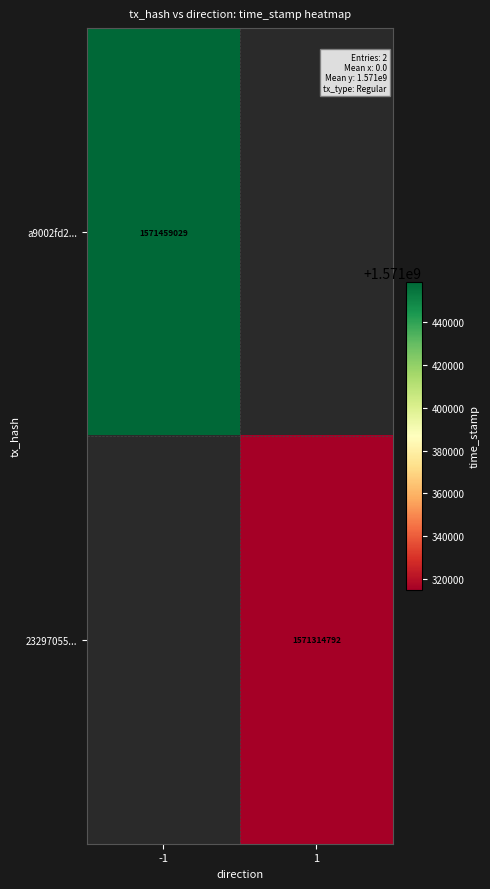

Is it true that 23297055... equals 555547889 at 1?

False